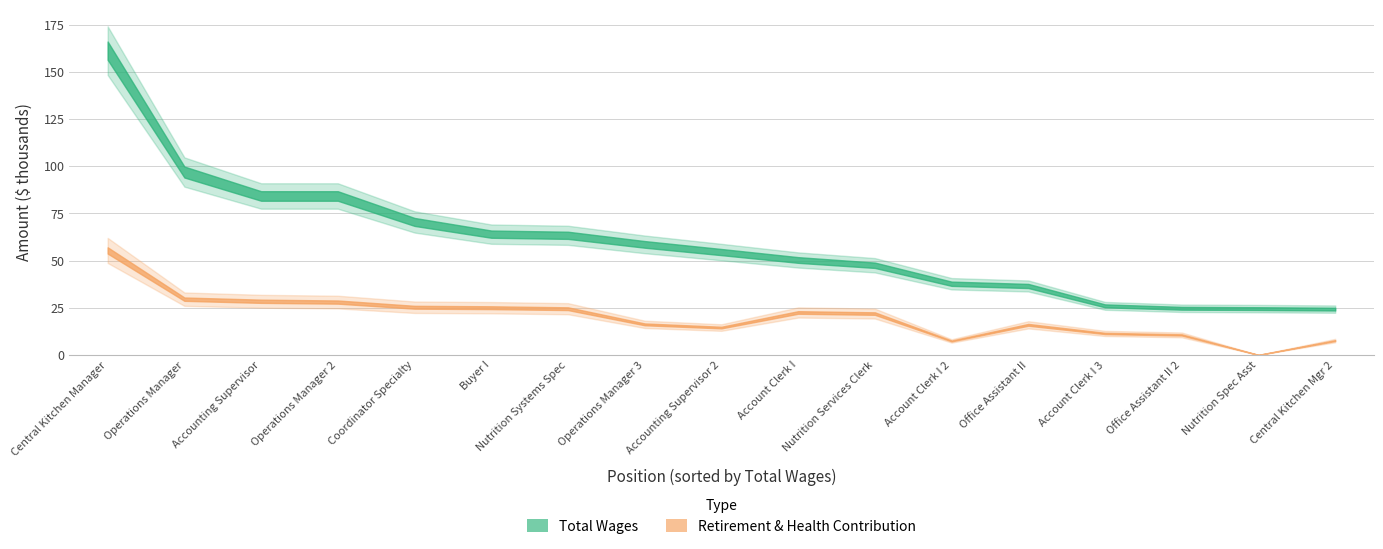

Is the value of total_retirement at 6 greater than the value of total_wages at 16?

Yes